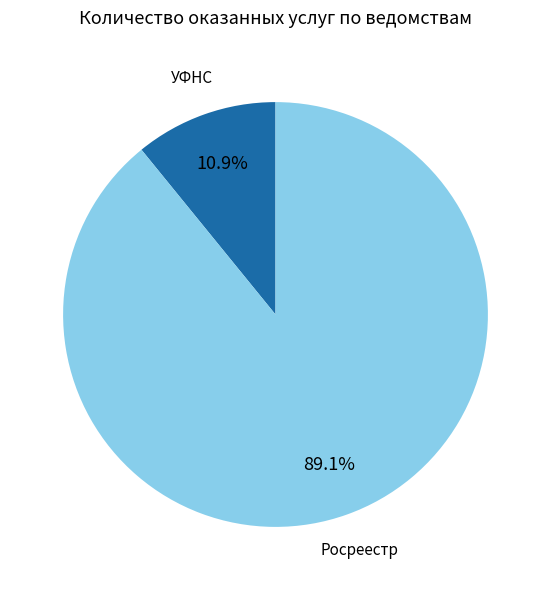

Is there a majority slice in this chart?

Yes